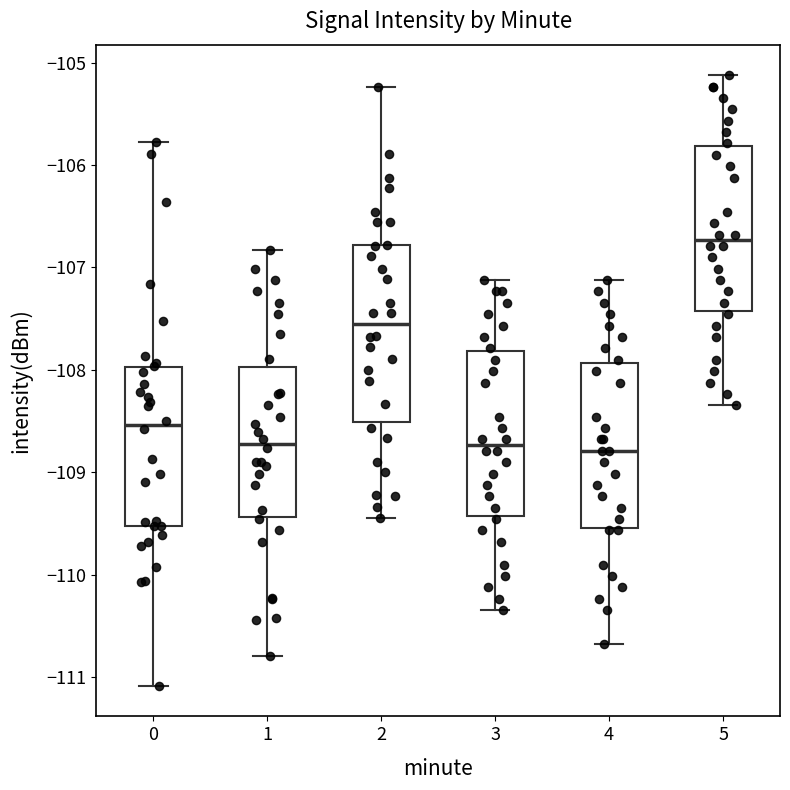

Where does the upper whisker of the box at x = 2 end on the y-axis? The values are not printed on the chart, so give them approximately, as read against the axis.

-105.2